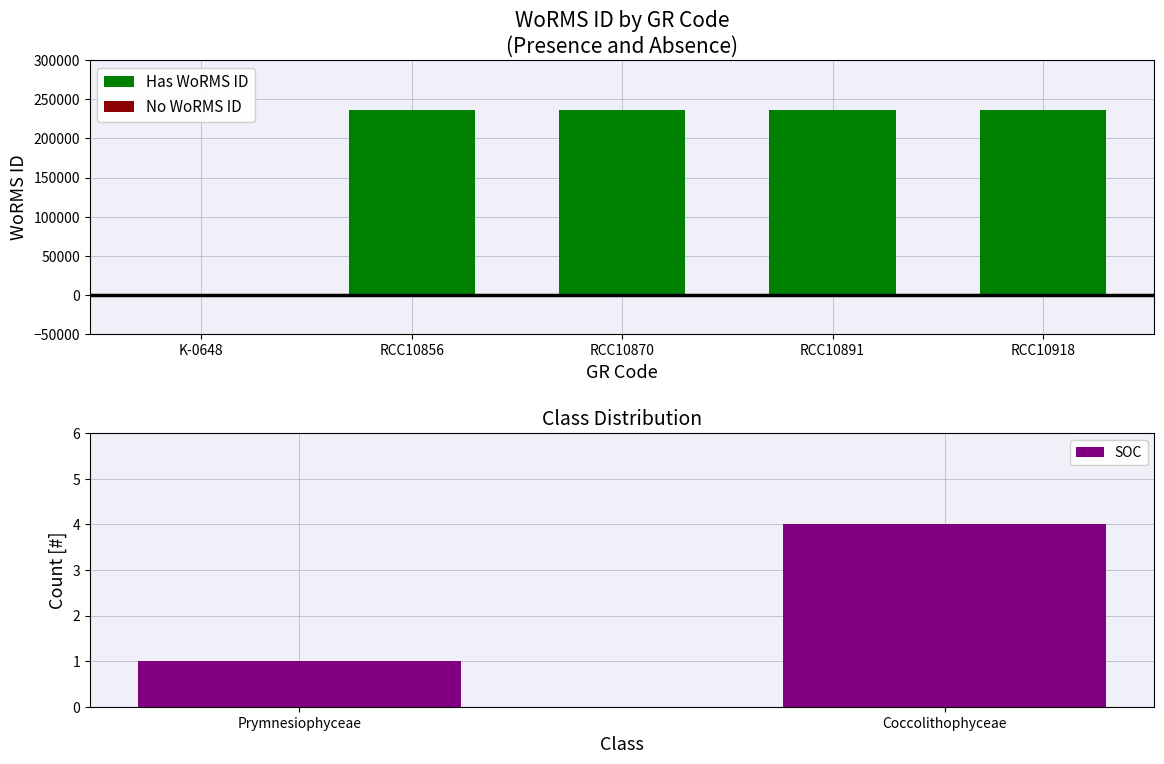

The chart shows a value of 99854 at K-0648. True or false?

False